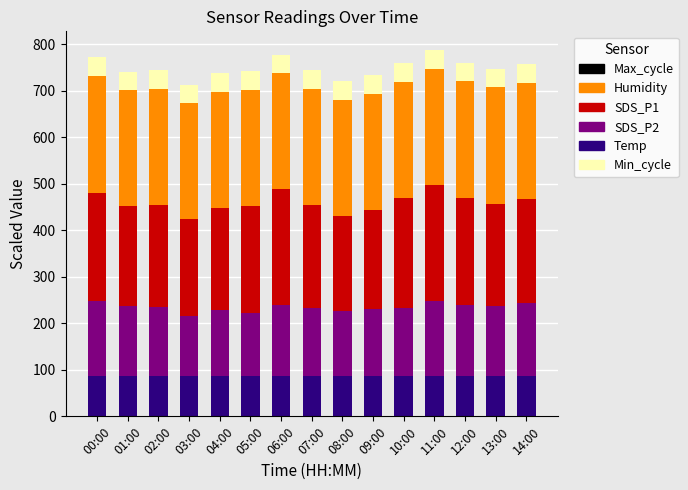

What is the approximate value of SDS_P1 at 06:00?

151.5